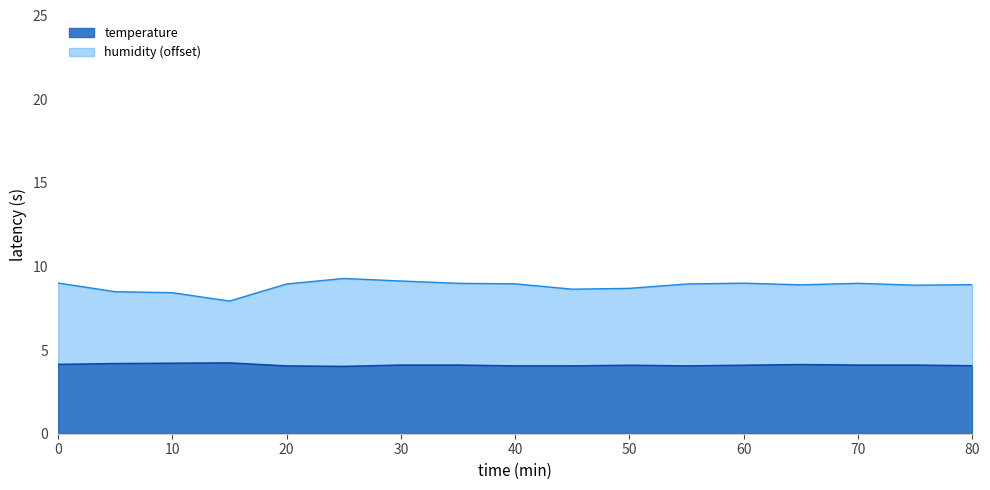

The value of temperature at 40 is 4.0. True or false?

True